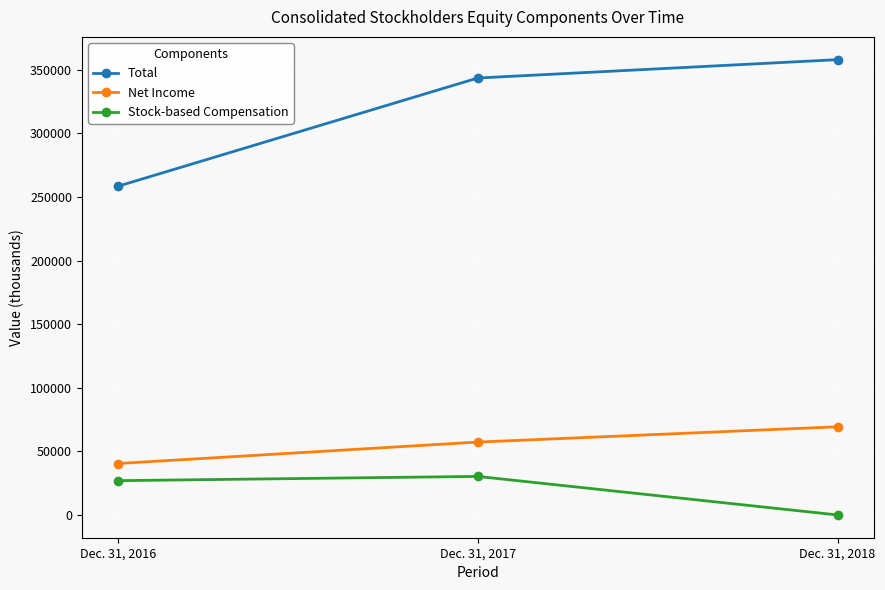

Reading left to right, what are all the values shown in this chart?

Total: Dec. 31, 2016=258413	Dec. 31, 2017=343544	Dec. 31, 2018=357989
Net Income: Dec. 31, 2016=40440	Dec. 31, 2017=57304	Dec. 31, 2018=69336
Stock-based Compensation: Dec. 31, 2016=26961	Dec. 31, 2017=30308	Dec. 31, 2018=0